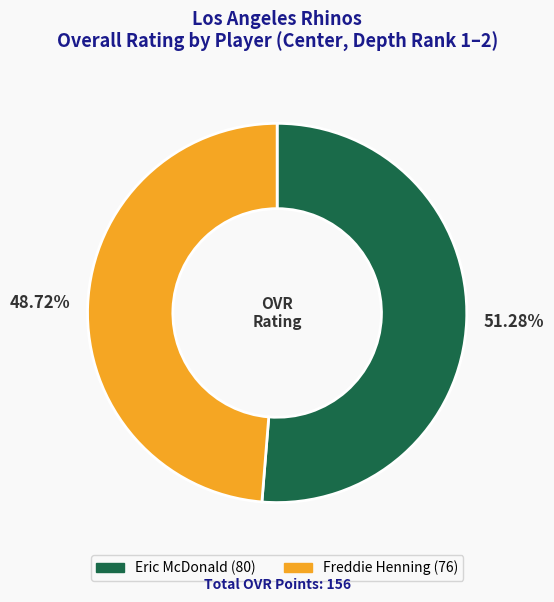

To the nearest percent, what percentage of the pie is Freddie Henning?

49%